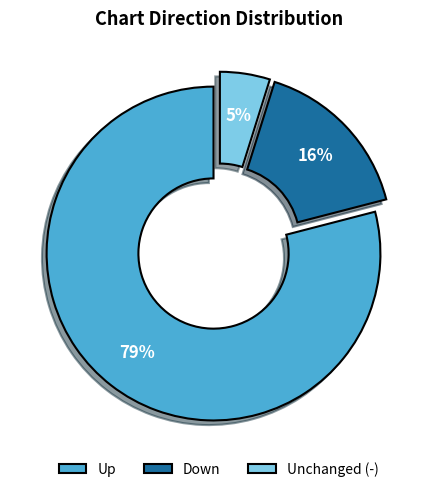

Is it true that Up is 65% of the pie?

False